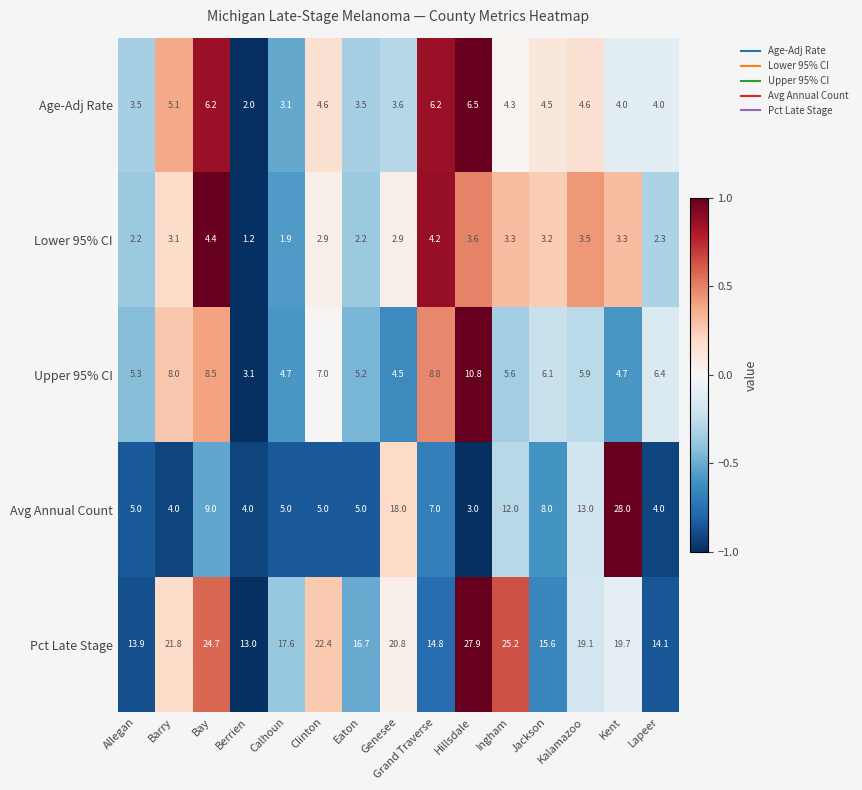

List the series in order of their peak value, highest first.

Avg Annual Count, Pct Late Stage, Upper 95% CI, Age-Adj Rate, Lower 95% CI